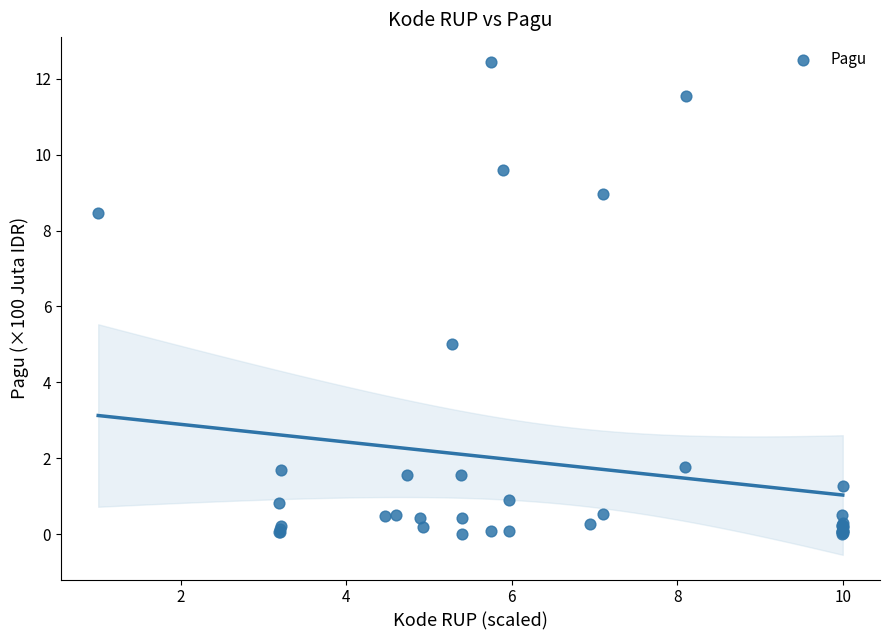

What Y value in the scatter plot is closest to 6?

5.0